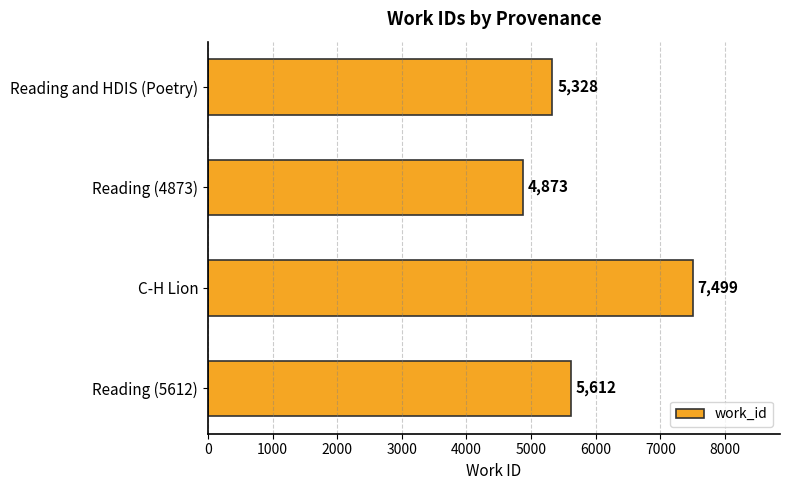

Count the values in the range 5328 to 7499.

3